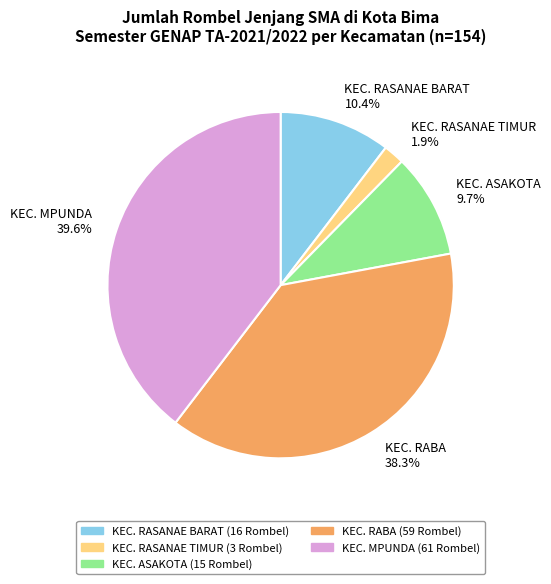

To the nearest percent, what is the difference between the largest and smallest slice percentages?

38%